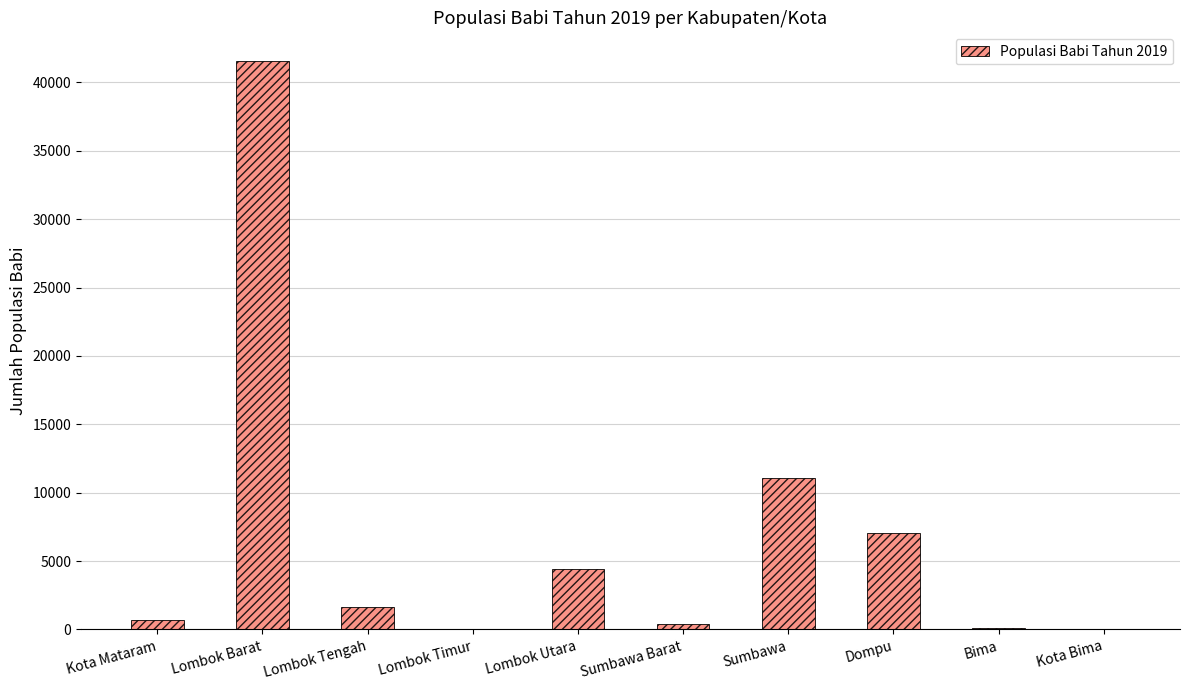

True or false: the data shows 10093 at Dompu.

False